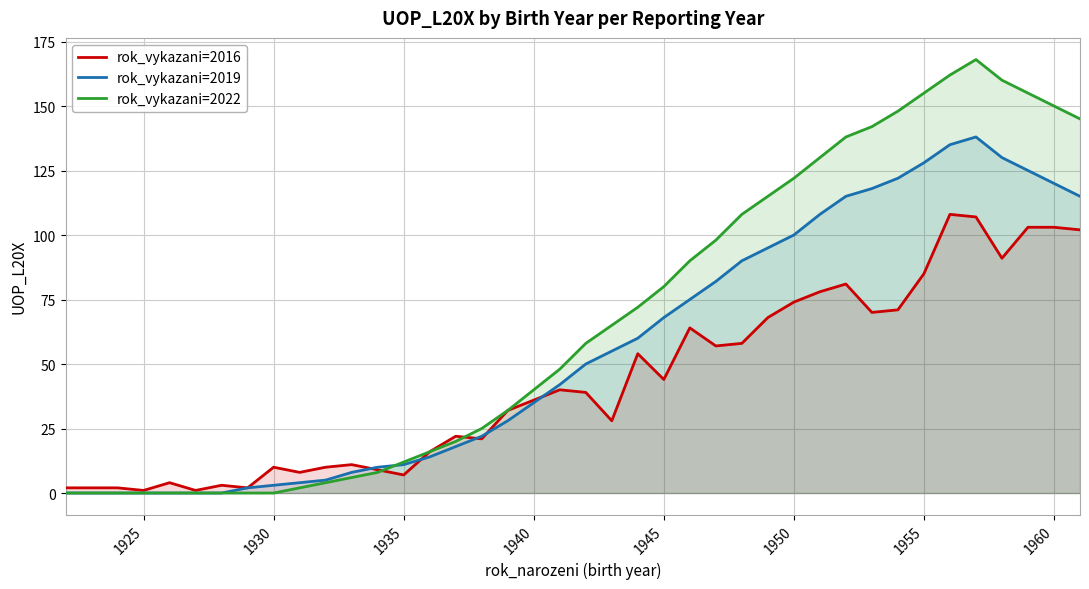

List the series in order of their peak value, lowest first.

rok_vykazani=2016, rok_vykazani=2019, rok_vykazani=2022